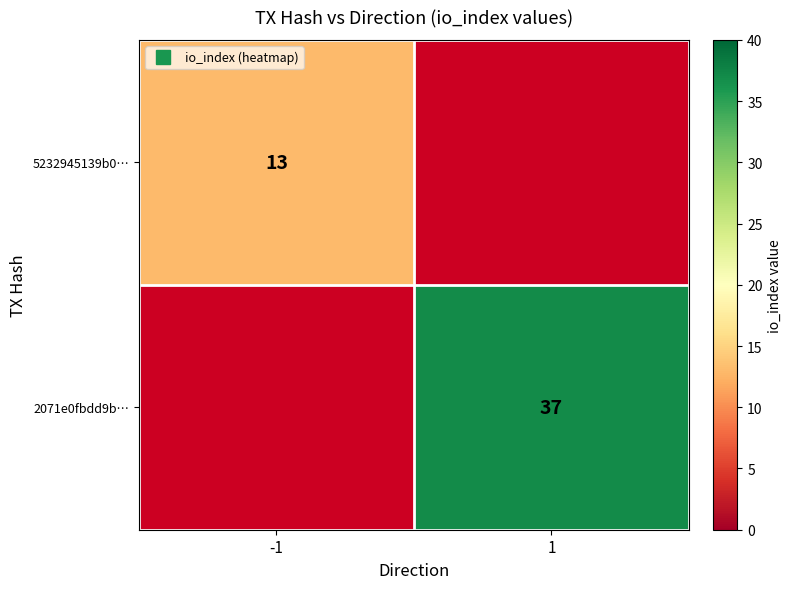

True or false: 5232945139b0… has a value of 13.0 at -1.

True